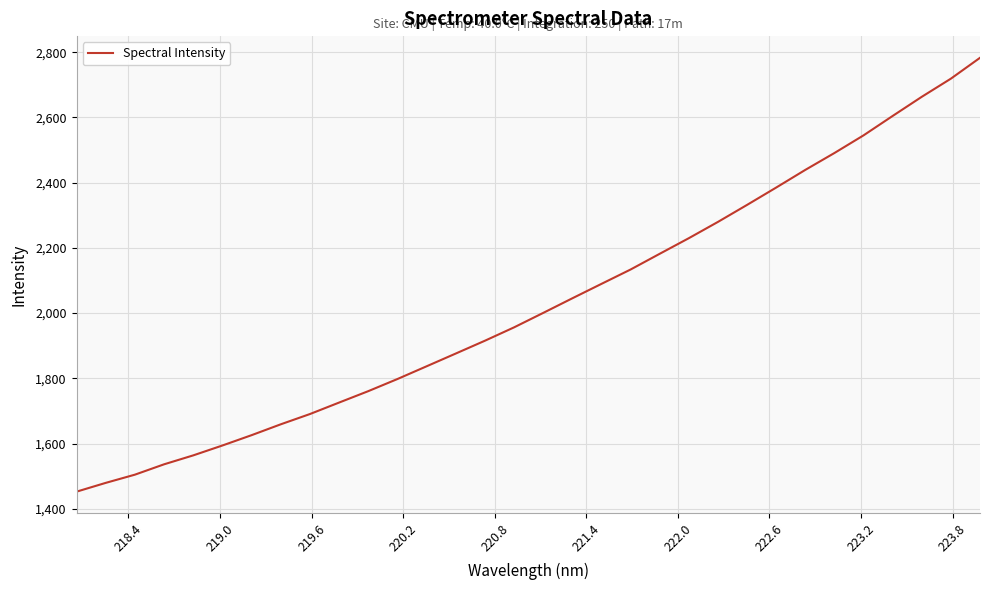

What is the difference between the second highest and minimum values?

1266.6